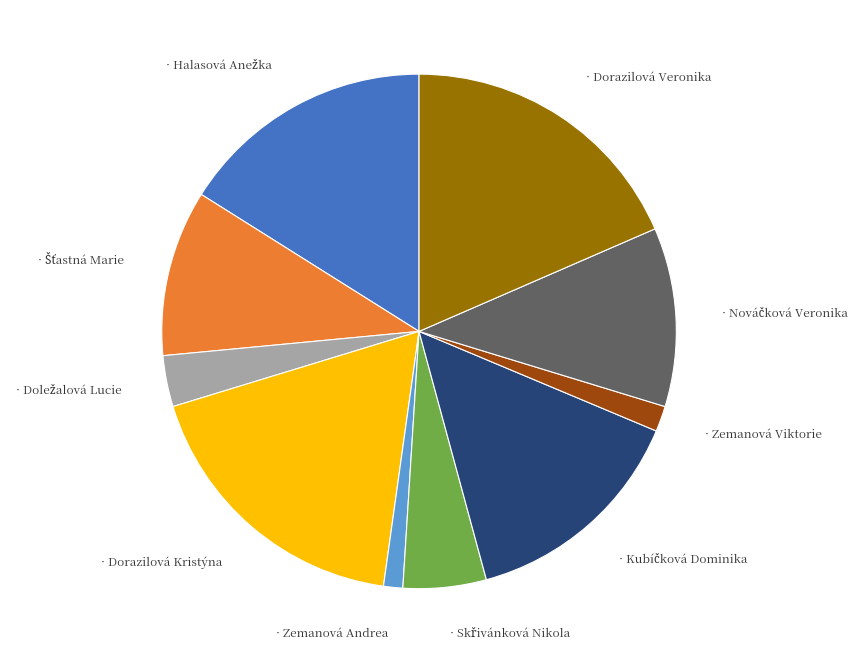

Is there a majority slice in this chart?

No